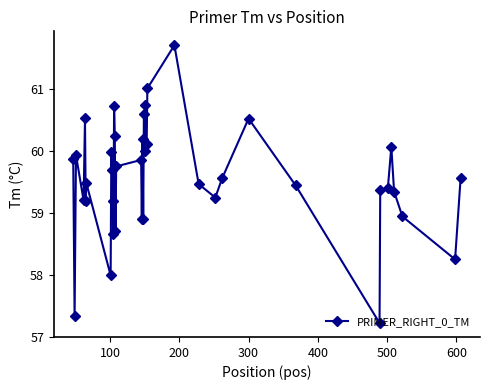

What is the difference between the second highest and second lowest values?

3.7